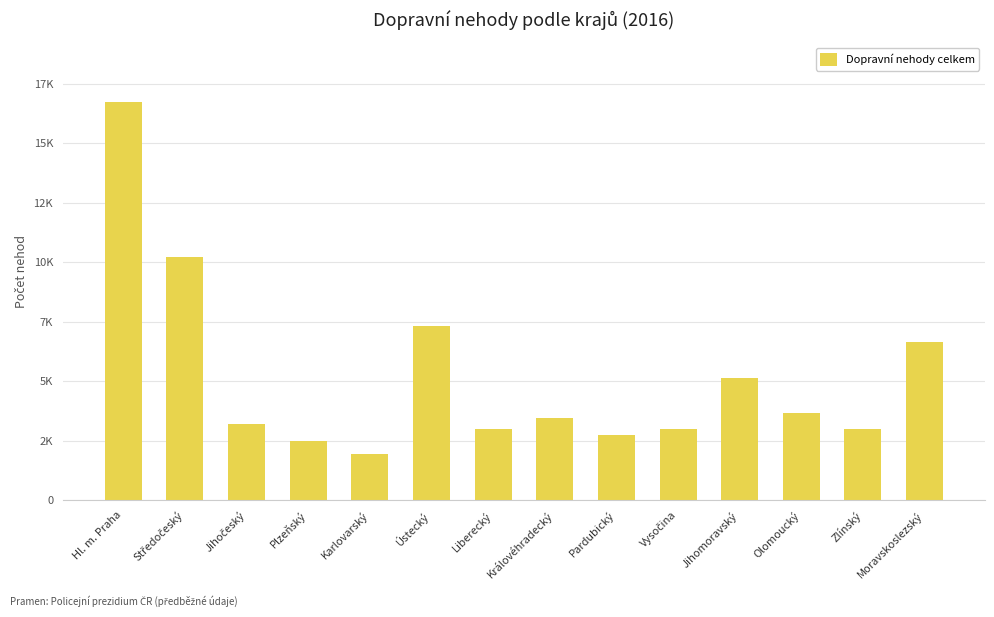

How many categories are shown in the chart?

14